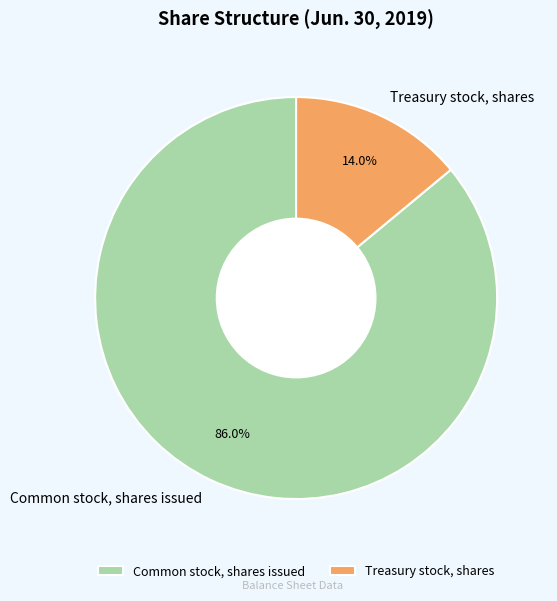

Between Treasury stock, shares and Common stock, shares issued, which is larger?

Common stock, shares issued